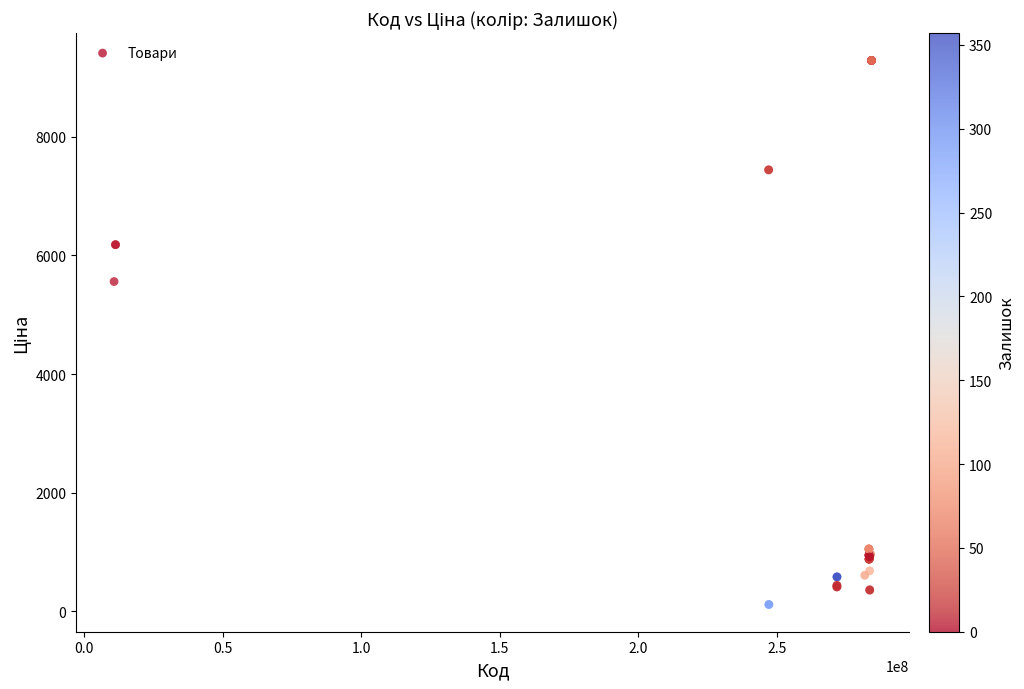

What Y value in the scatter plot is closest to 4701?

5560.3